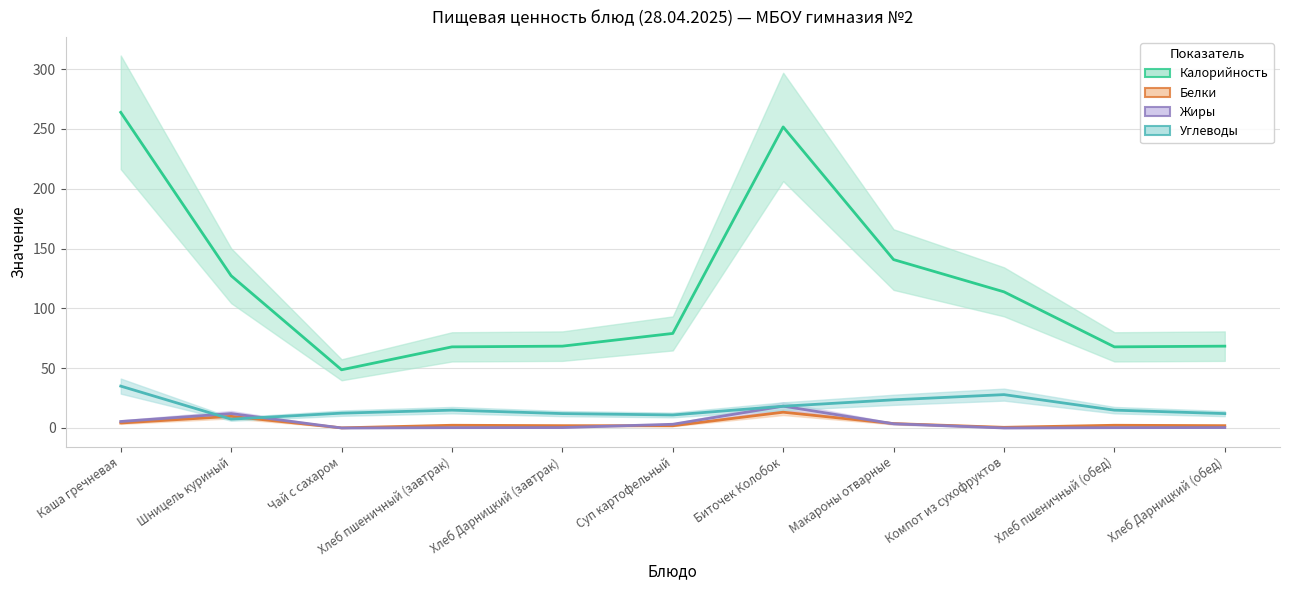

Reading left to right, what are all the values shown in this chart?

Калорийность: Каша гречневая=263.8	Шницель куриный=127.2	Чай с сахаром=48.6	Хлеб пшеничный (завтрак)=67.8	Хлеб Дарницкий (завтрак)=68.4	Суп картофельный=79.0	Биточек Колобок=251.6	Макароны отварные=140.7	Компот из сухофруктов=113.8	Хлеб пшеничный (обед)=67.8	Хлеб Дарницкий (обед)=68.4
Белки: Каша гречневая=4.2	Шницель куриный=9.7	Чай с сахаром=0.1	Хлеб пшеничный (завтрак)=2.3	Хлеб Дарницкий (завтрак)=1.9	Суп картофельный=1.9	Биточек Колобок=13.2	Макароны отварные=3.7	Компот из сухофруктов=0.6	Хлеб пшеничный (обед)=2.3	Хлеб Дарницкий (обед)=1.9
Жиры: Каша гречневая=5.4	Шницель куриный=12.1	Чай с сахаром=0.0	Хлеб пшеничный (завтрак)=0.3	Хлеб Дарницкий (завтрак)=0.4	Суп картофельный=3.1	Биточек Колобок=18.3	Макароны отварные=3.5	Компот из сухофруктов=0.0	Хлеб пшеничный (обед)=0.3	Хлеб Дарницкий (обед)=0.4
Углеводы: Каша гречневая=35.0	Шницель куриный=7.4	Чай с сахаром=12.4	Хлеб пшеничный (завтрак)=14.9	Хлеб Дарницкий (завтрак)=12.0	Суп картофельный=10.9	Биточек Колобок=18.2	Макароны отварные=23.6	Компот из сухофруктов=27.9	Хлеб пшеничный (обед)=14.9	Хлеб Дарницкий (обед)=12.0